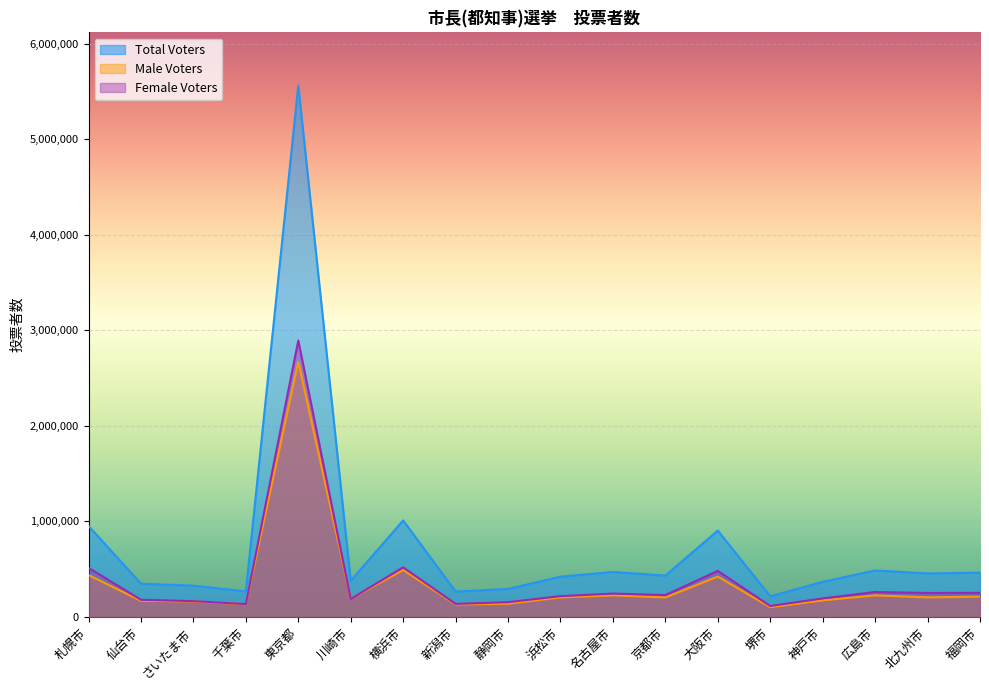

At which label does Total Voters reach its minimum?

堺市